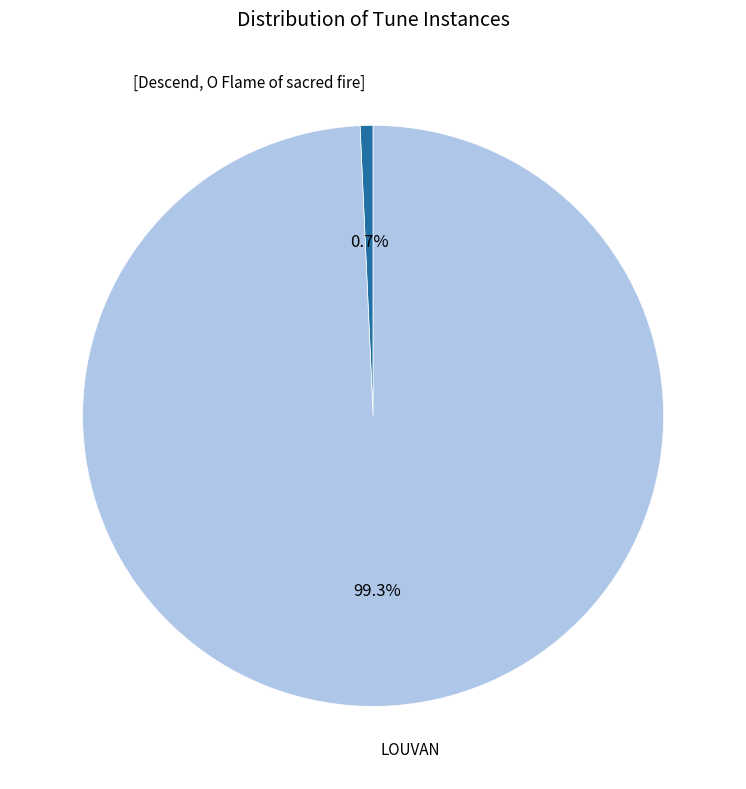

Does any single category account for the majority?

Yes